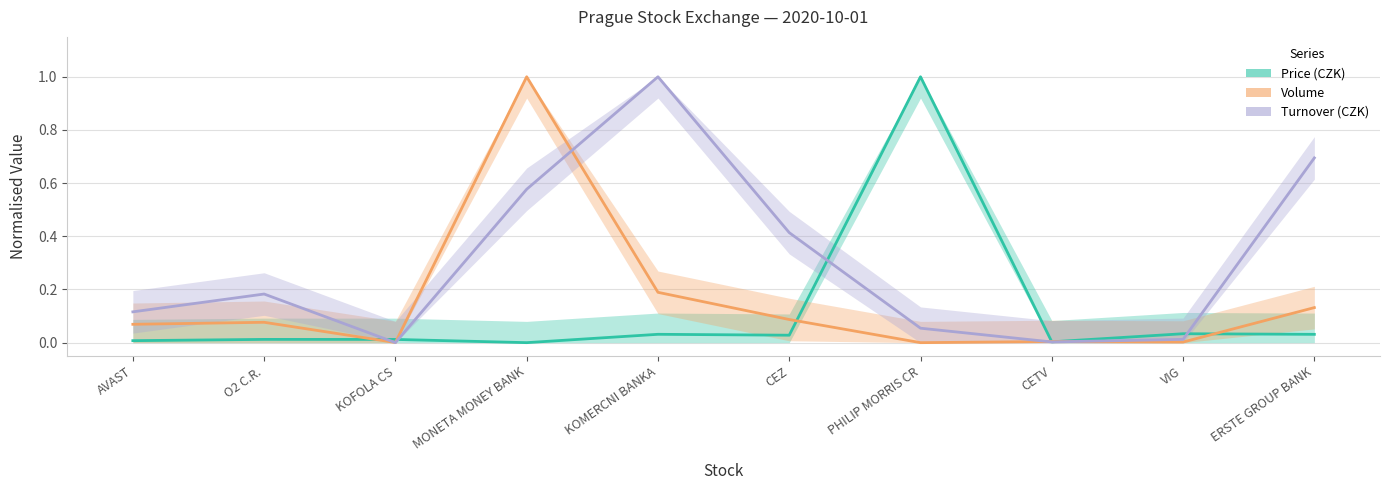

Which series has the largest total across all categories?

Turnover (CZK)